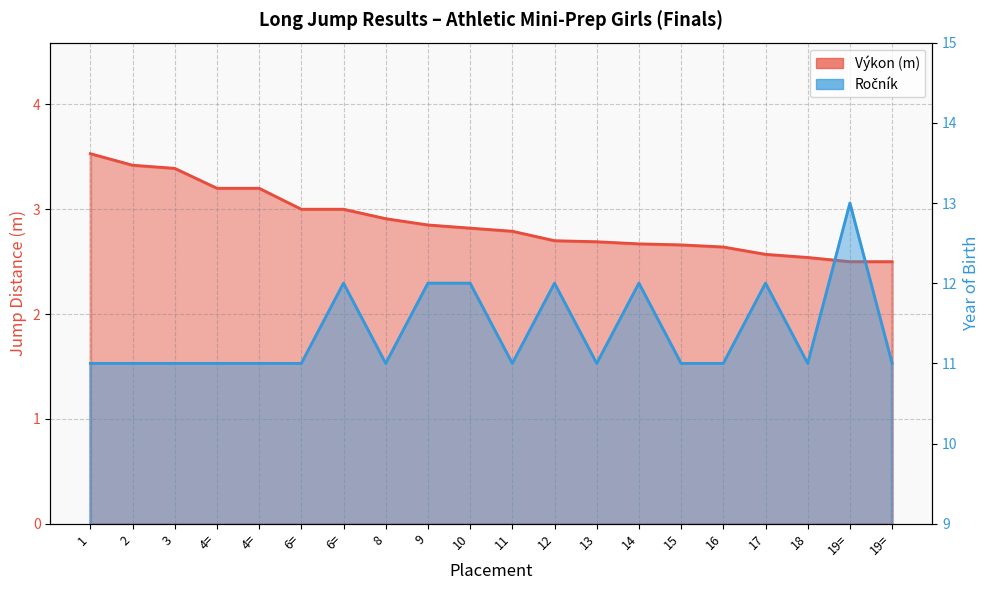

Is the value of Ročník at 8 greater than the value of Výkon at 16?

Yes